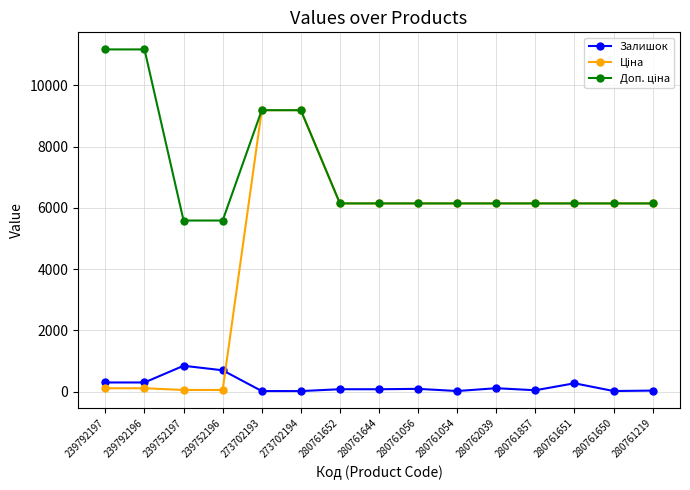

True or false: Залишок has more than 1 points higher than both neighbors.

True